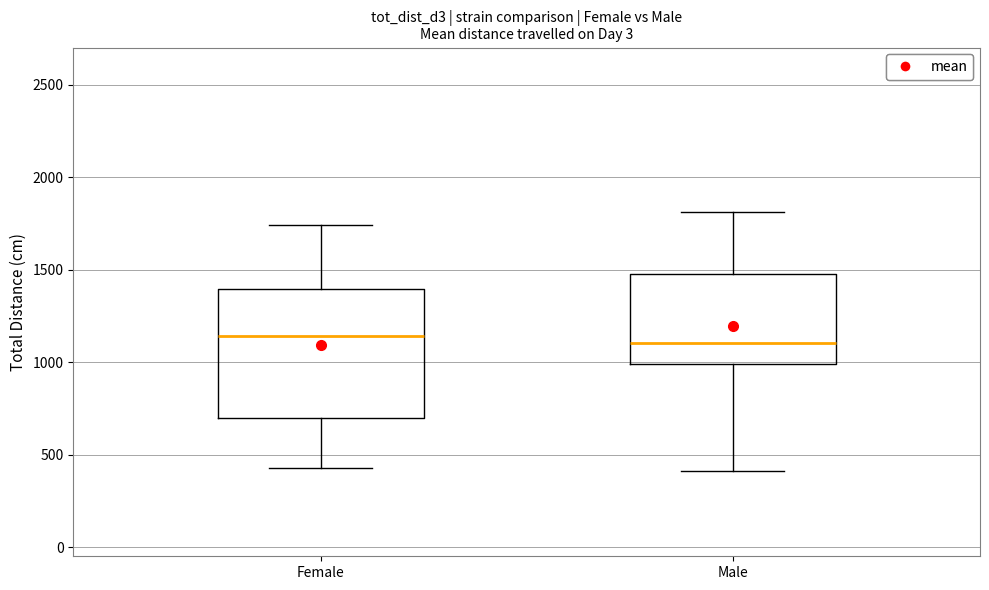

Reading left to right, read every box against the y-axis: the position of its median line, the range the box covers, and the ends of its whiskers. The values are not printed on the chart, so give them approximately, as read against the axis.

Female: median 1150, box 700 to 1400, whiskers 400 to 1750
Male: median 1100, box 1000 to 1500, whiskers 400 to 1800